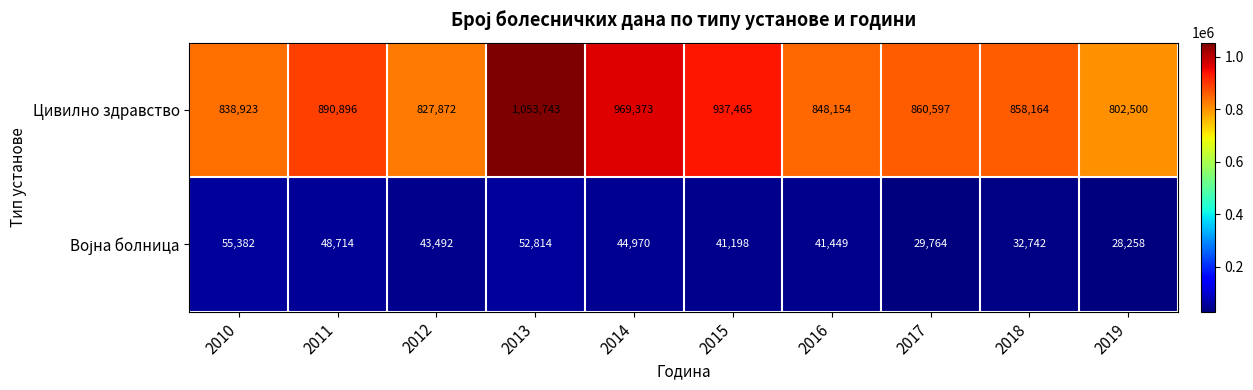

What is the minimum value for Цивилно здравство?

802500